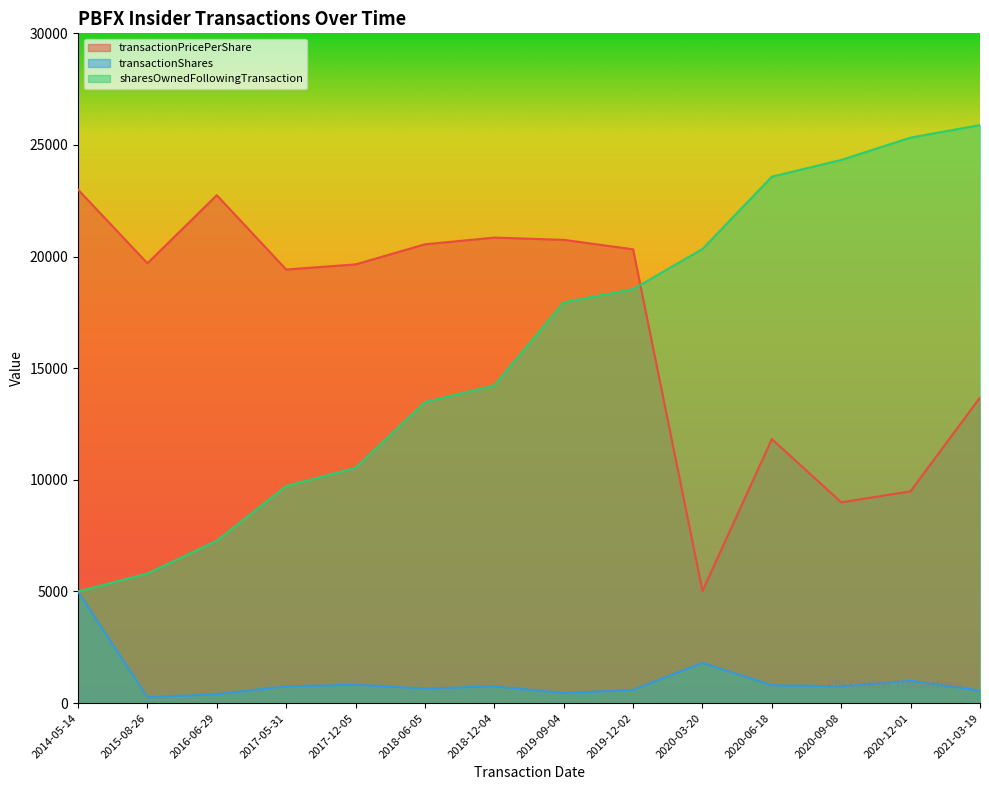

The value of transactionShares at 2021-03-19 is 945.9. True or false?

False